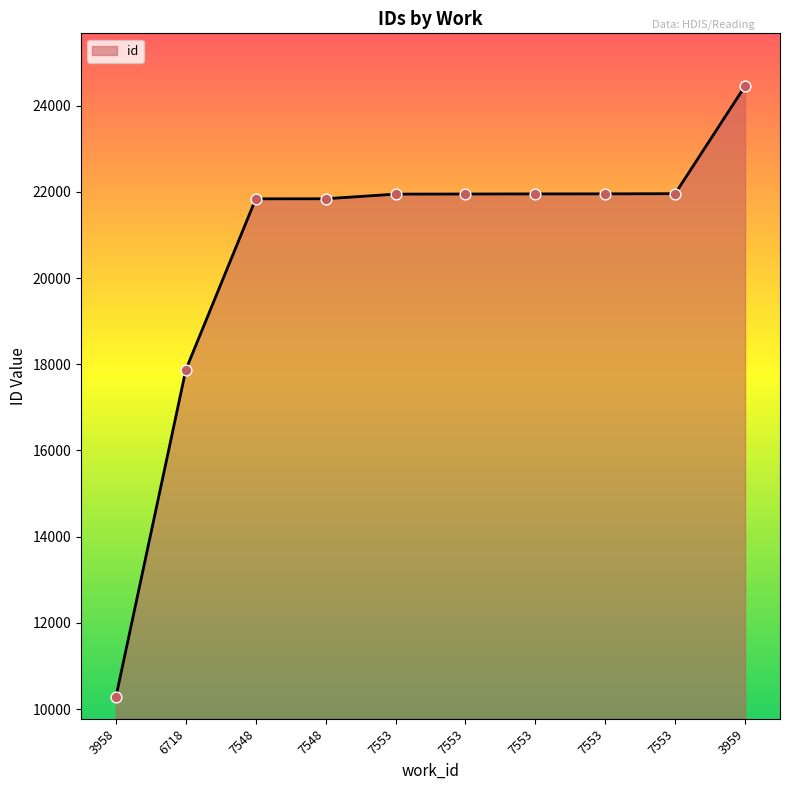

Which has a higher value, 7548 or 3958?

7548